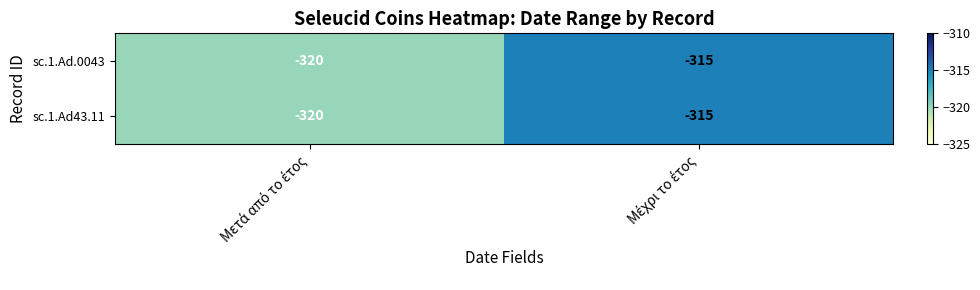

What is the difference between the maximum and minimum values in the sc.1.Ad.0043 series?

5